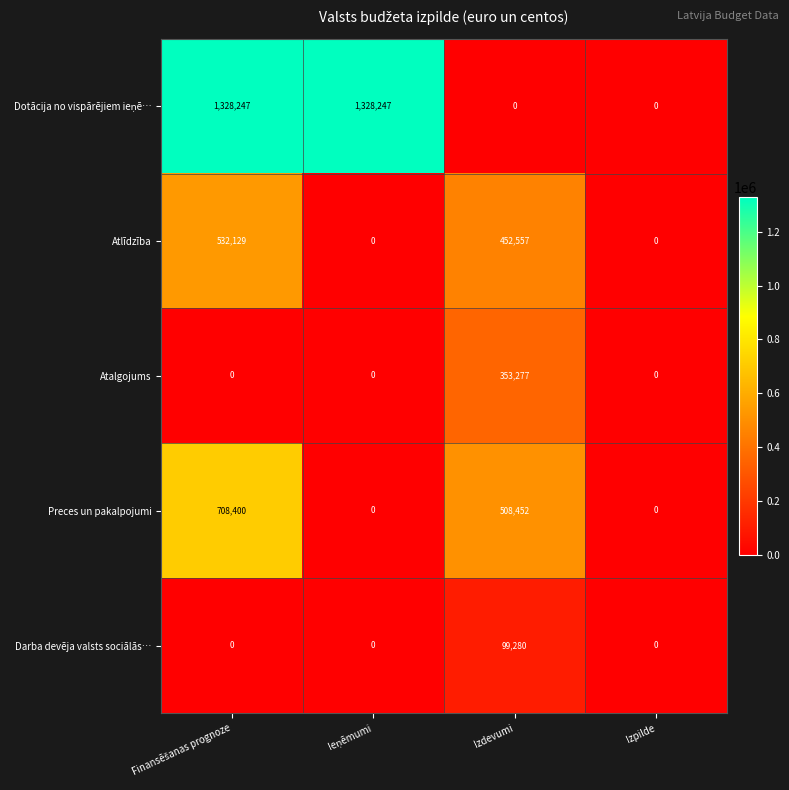

How many values in the Preces un pakalpojumi series are below 508452?

2